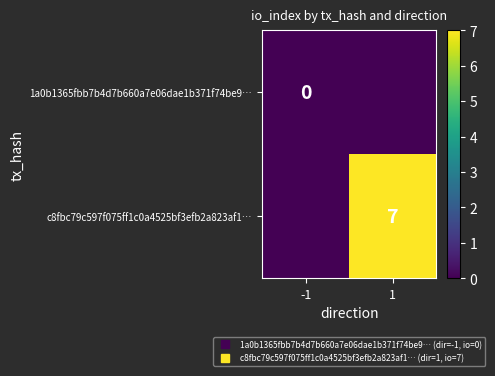

The c8fbc79c597f075ff1c0a4525bf3efb2a823af1… series shows 0 at -1. True or false?

True